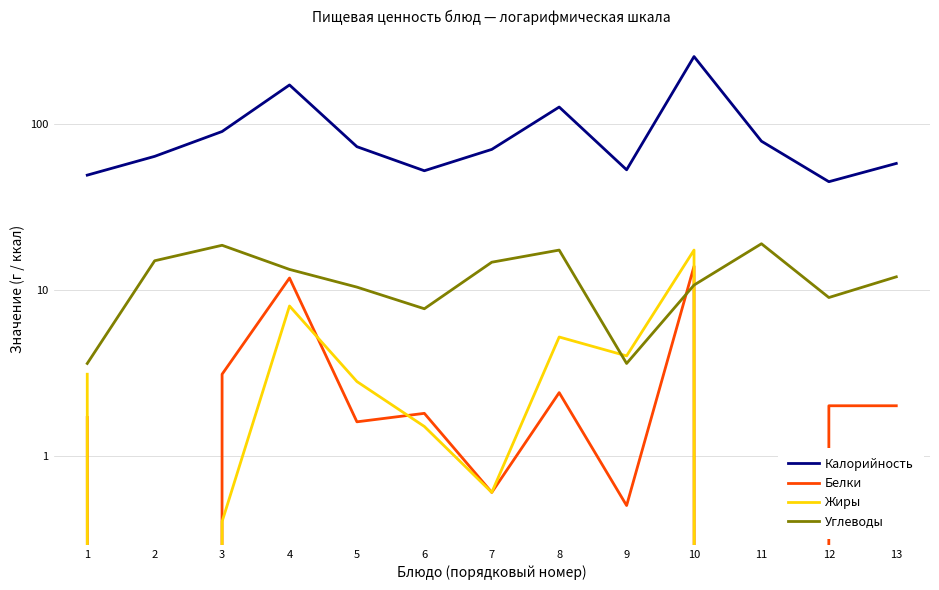

What is the spread (max minus min) of values at 1?

47.6